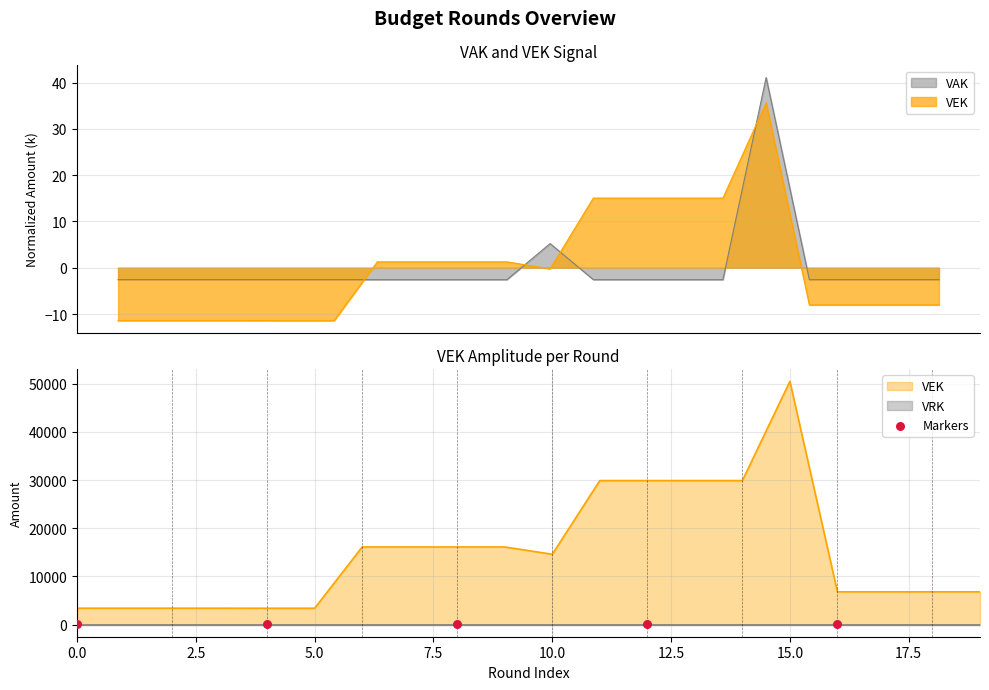

Which series contains the lowest Y value?

VEK